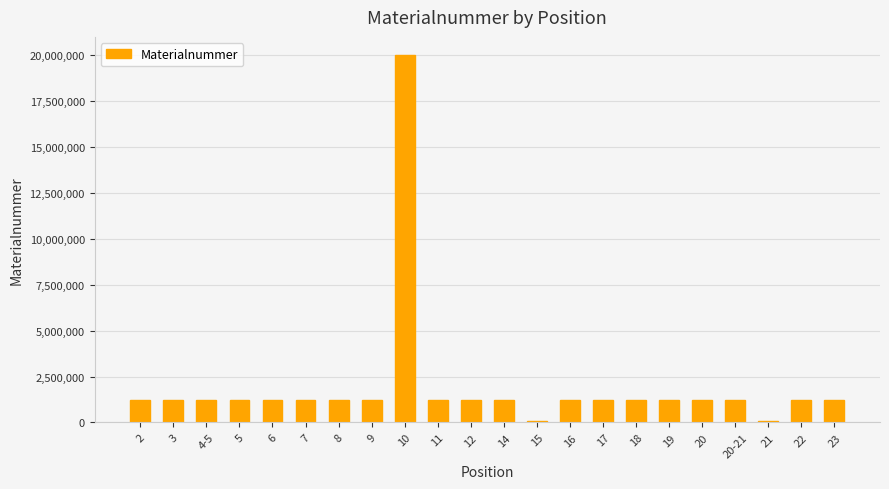

The value at 12 is 1223510. True or false?

True